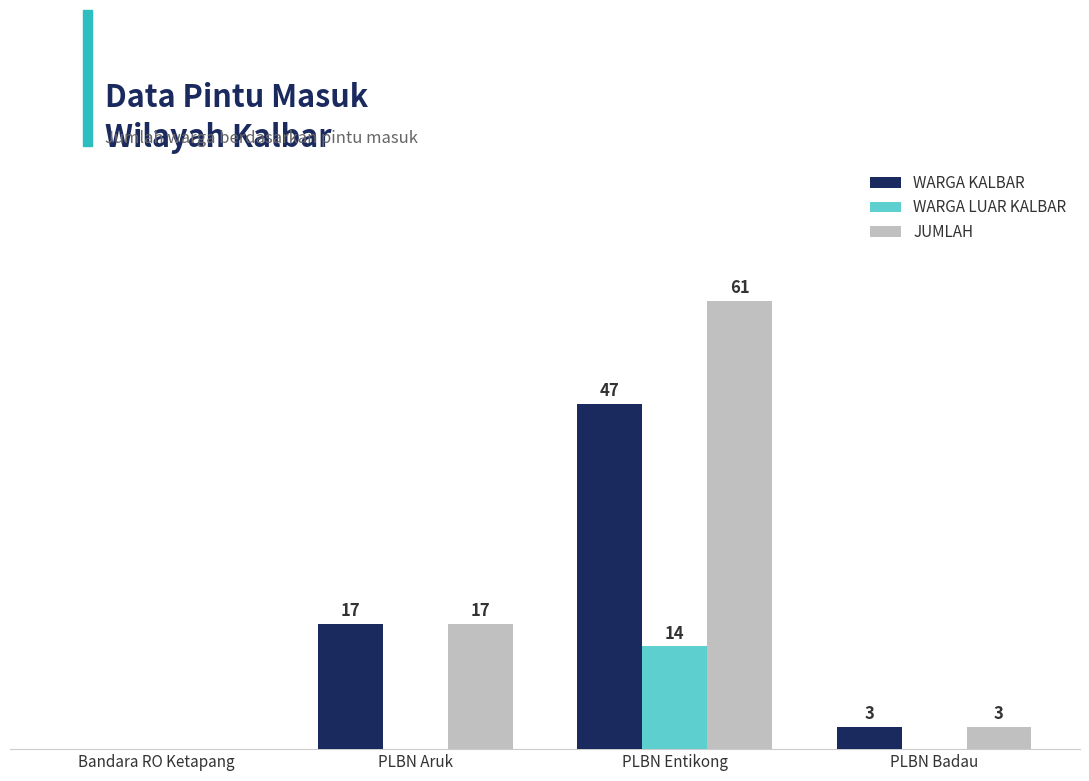

Which series has the largest range (max minus min)?

JUMLAH